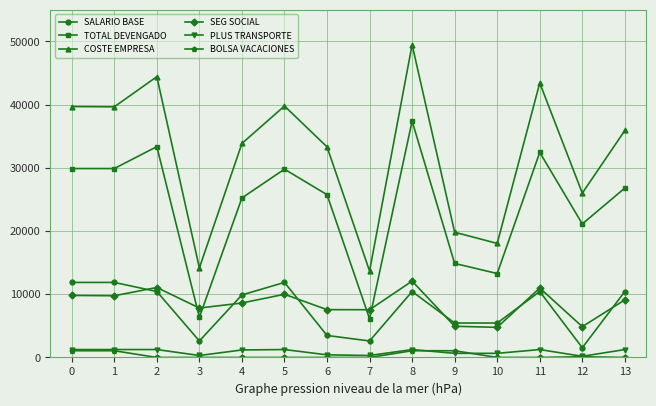

What is the approximate value of BOLSA VACACIONES at 9?

1063.6